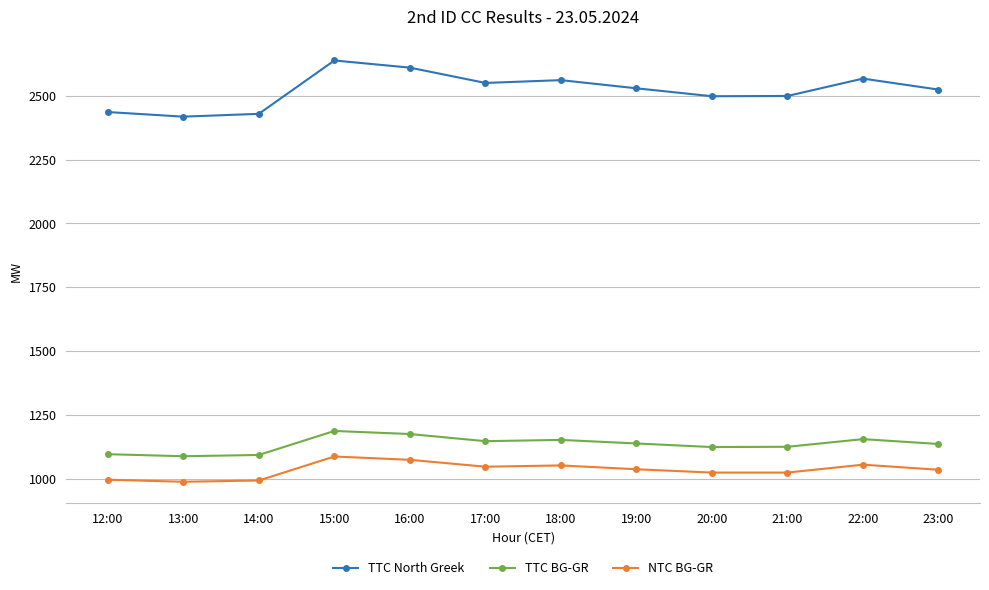

In NTC BG-GR, how many points are higher than both neighbors (excluding endpoints)?

3